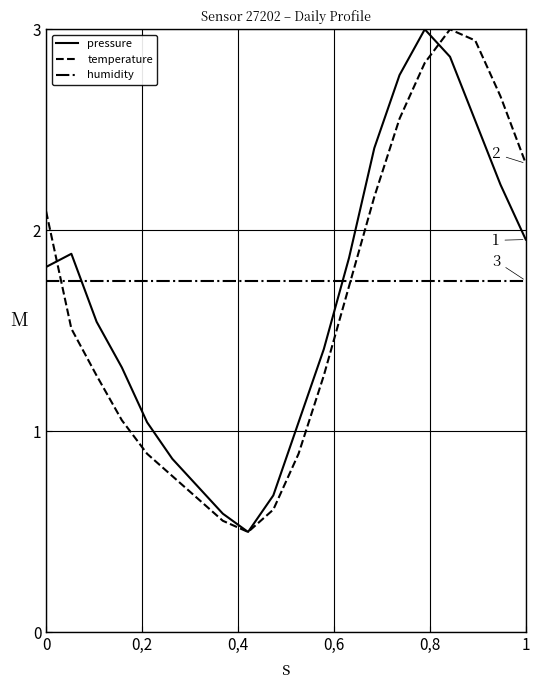

What is the highest value of the temperature series?

3.0